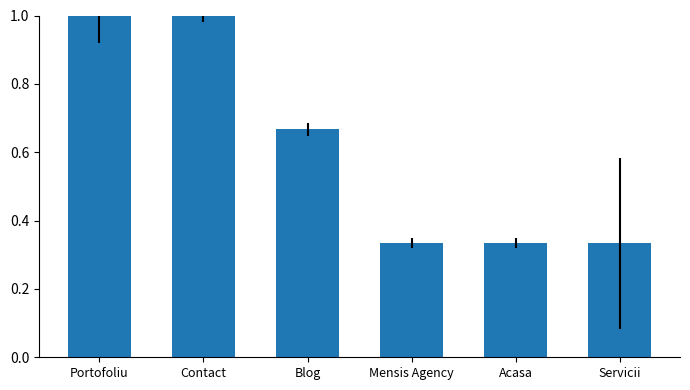

What is the change in value from Portofoliu to Servicii?

-0.7